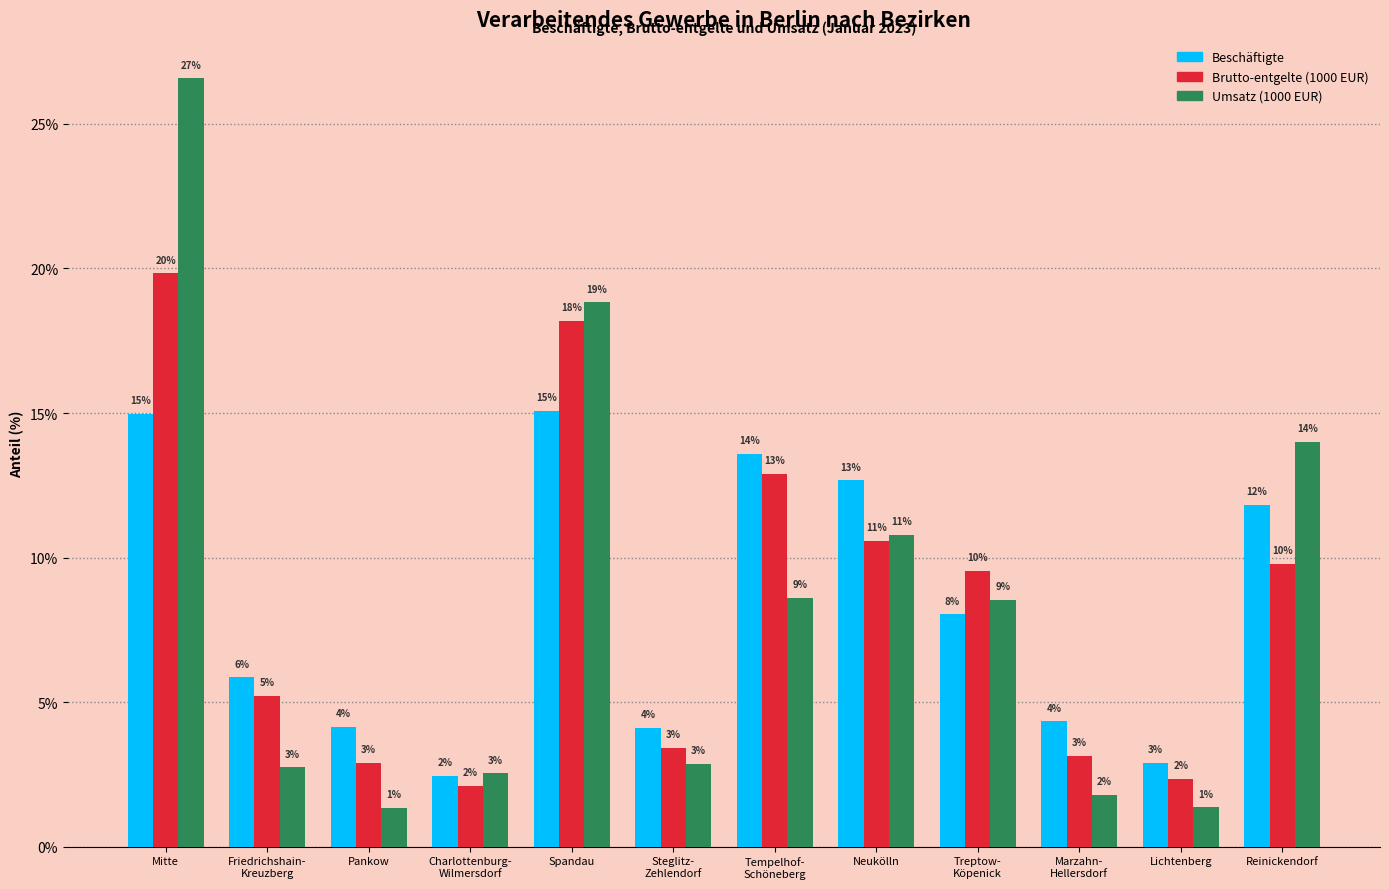

Read the Beschäftigte value at Spandau.

15.1